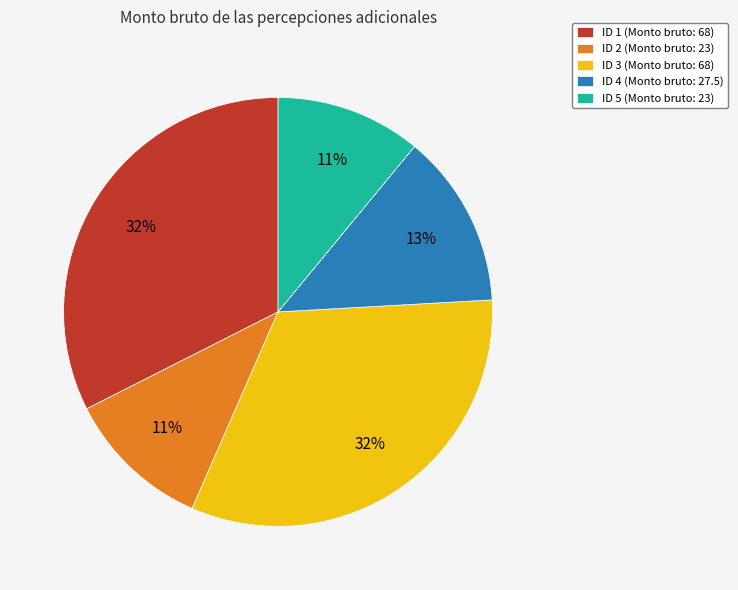

To the nearest percent, what is the average slice percentage?

20%